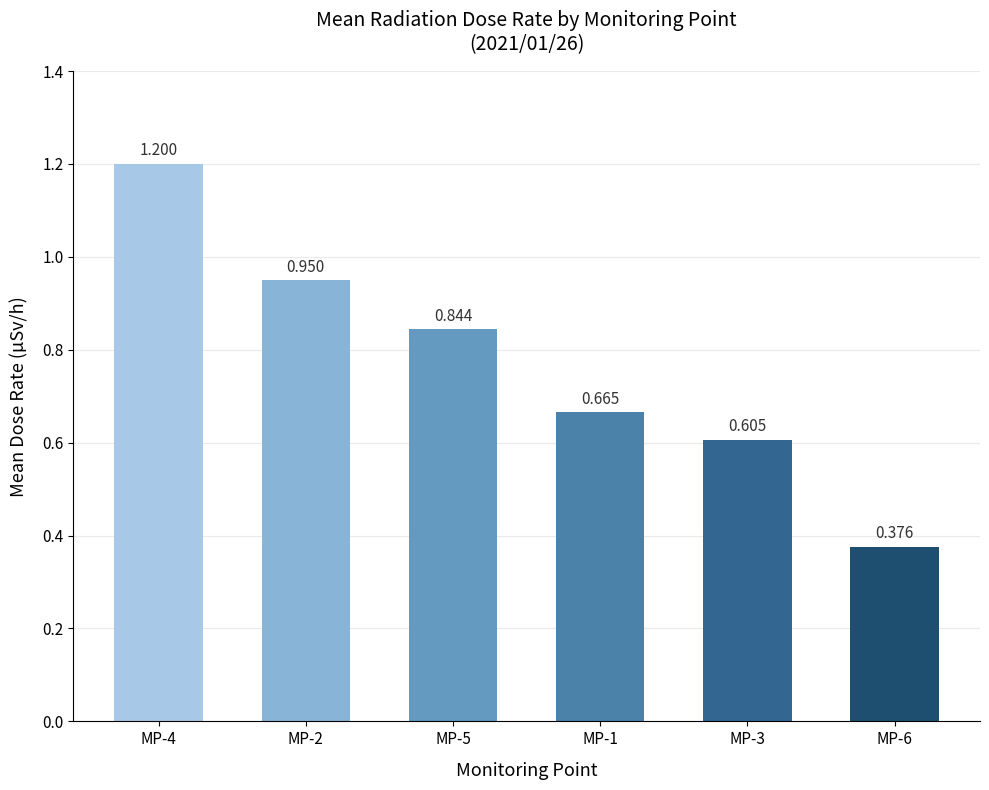

Which has a higher value, MP-1 or MP-3?

MP-1